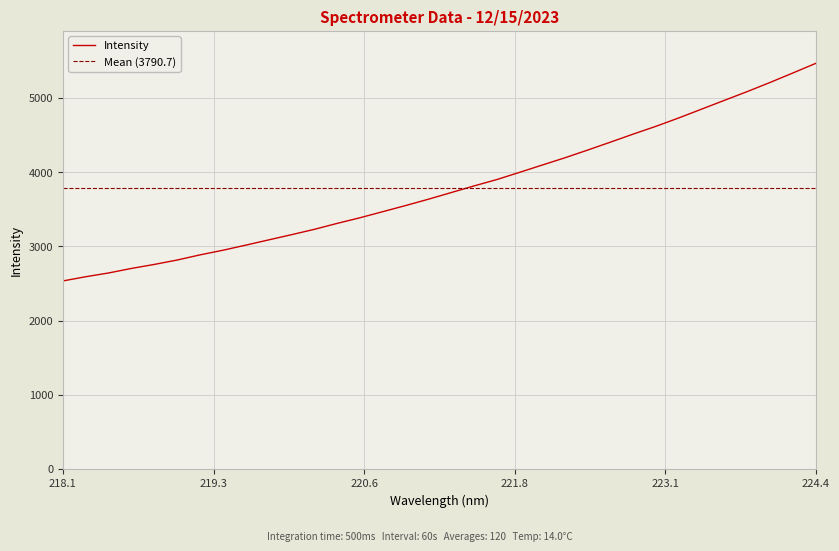

What is the minimum value for Intensity?

2532.9